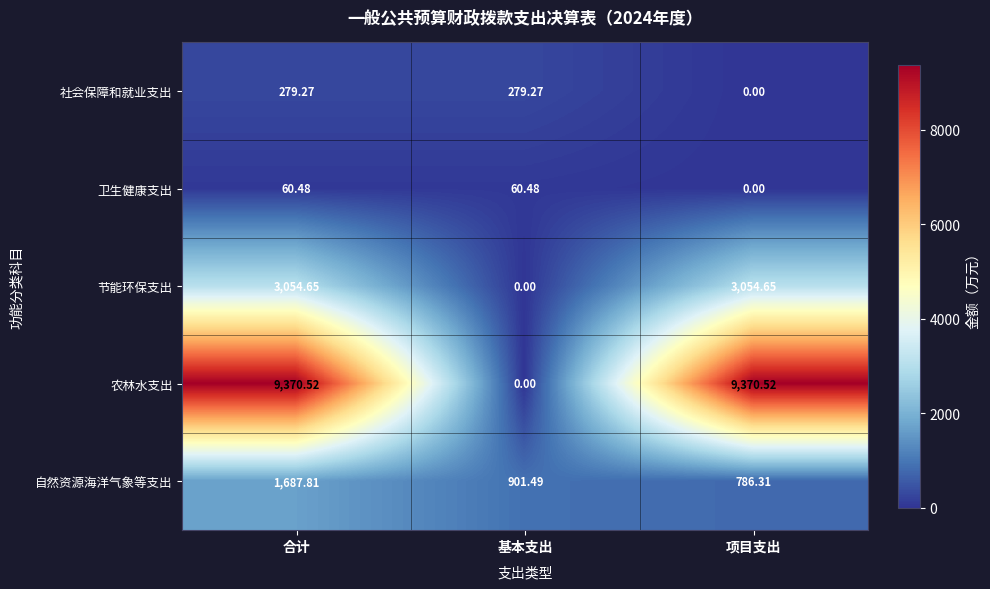

How many data points in 自然资源海洋气象等支出 are less than 901?

1